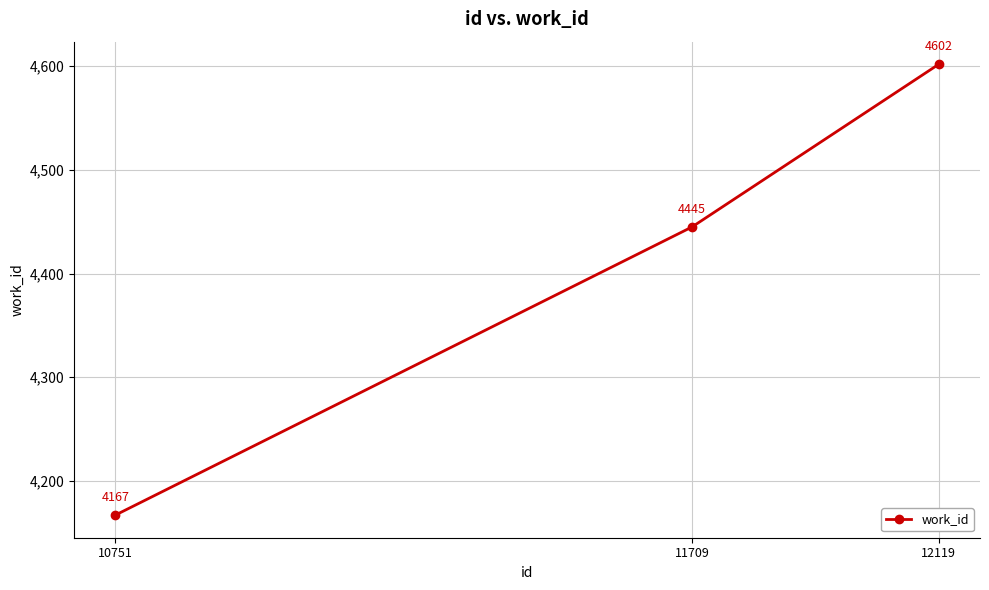

Rank the categories by value from lowest to highest.

10751, 11709, 12119